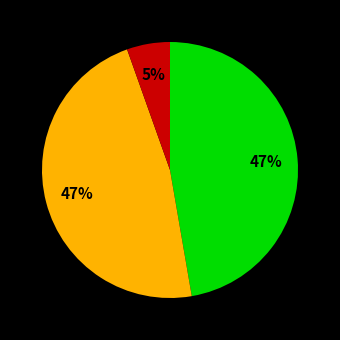

Is there any slice that represents more than half of the pie?

No